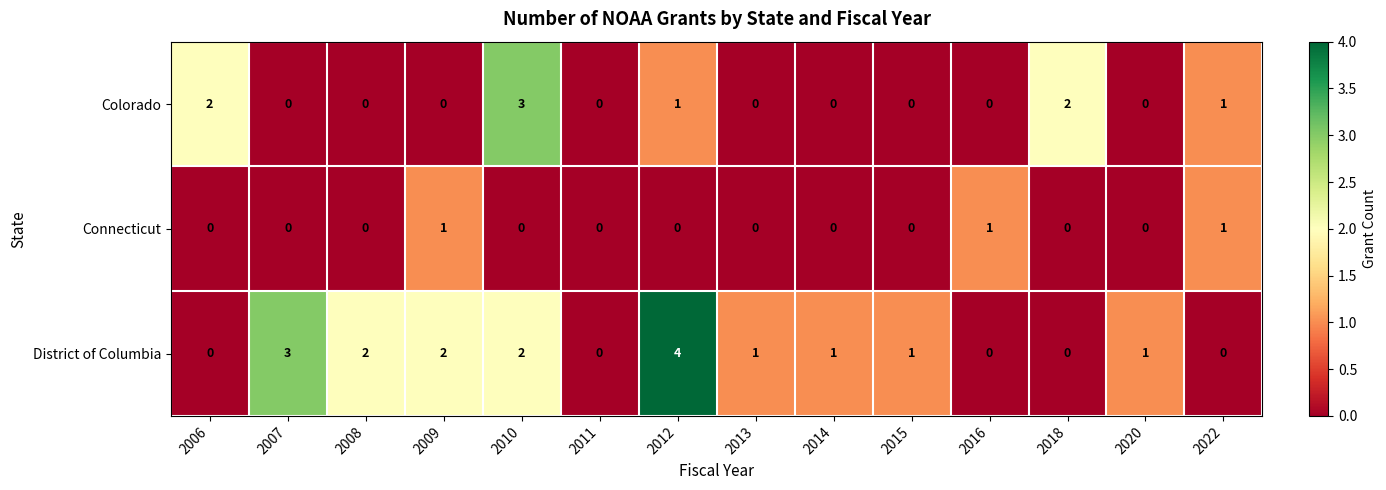

Is it true that District of Columbia equals 0 at 2015?

False